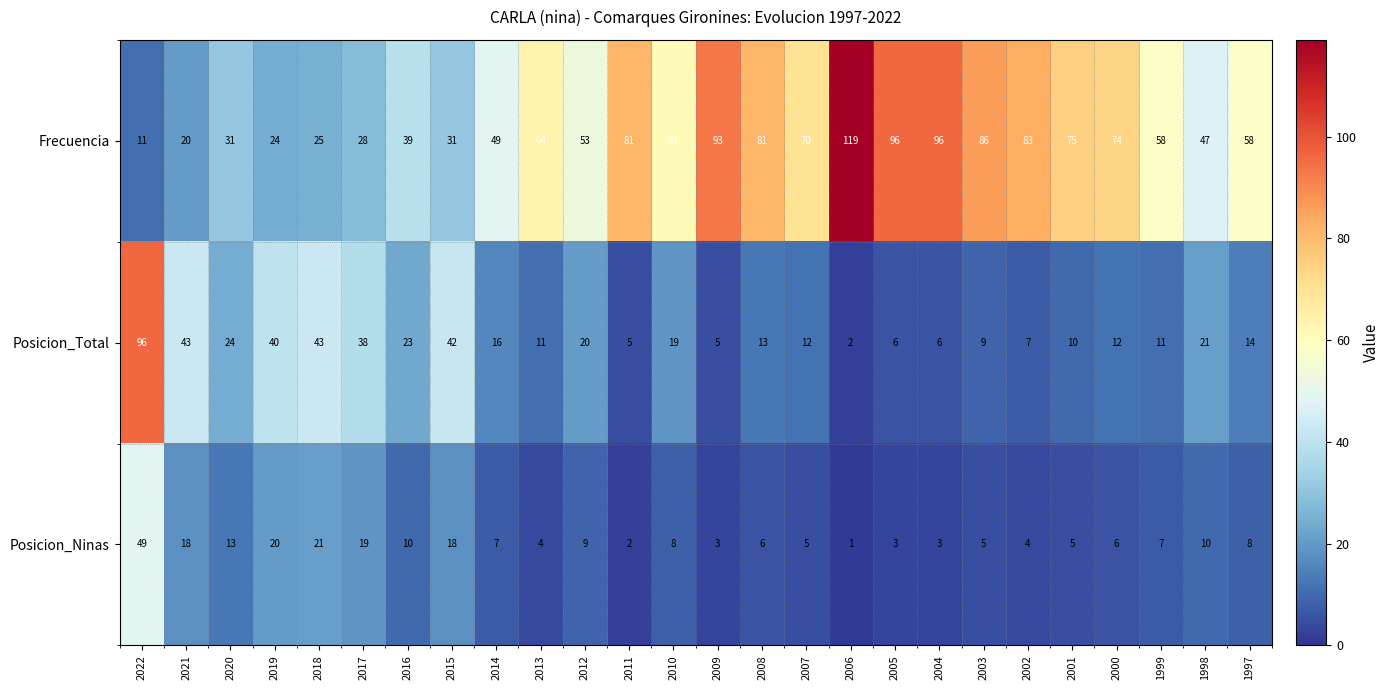

Which series has the widest spread of values?

Frecuencia